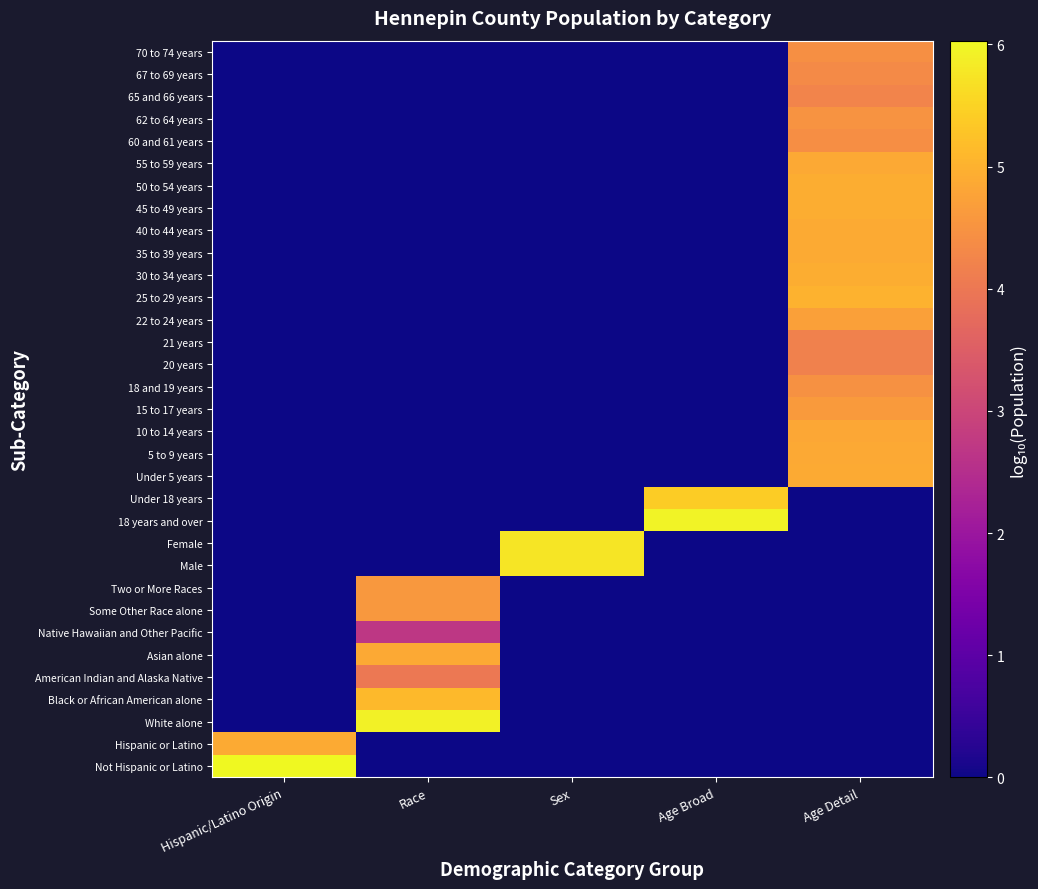

How many data points does each series have?

5